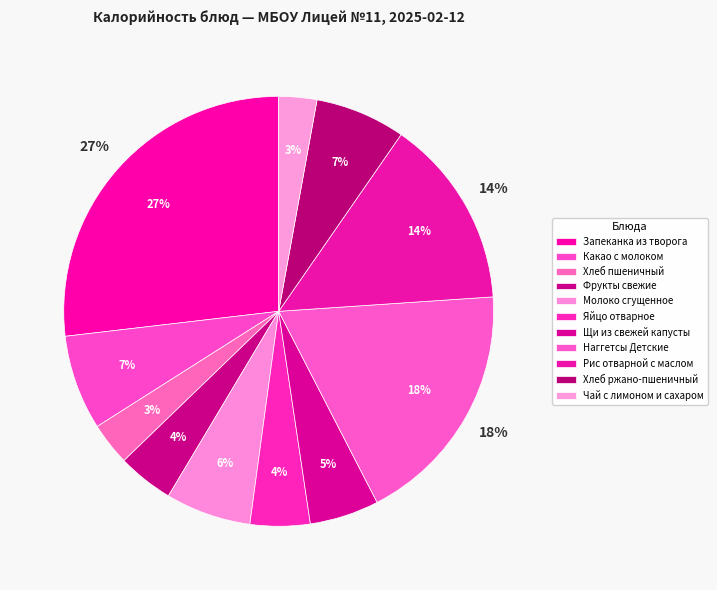

To the nearest percent, what percentage of the pie is Наггетсы Детские?

18%